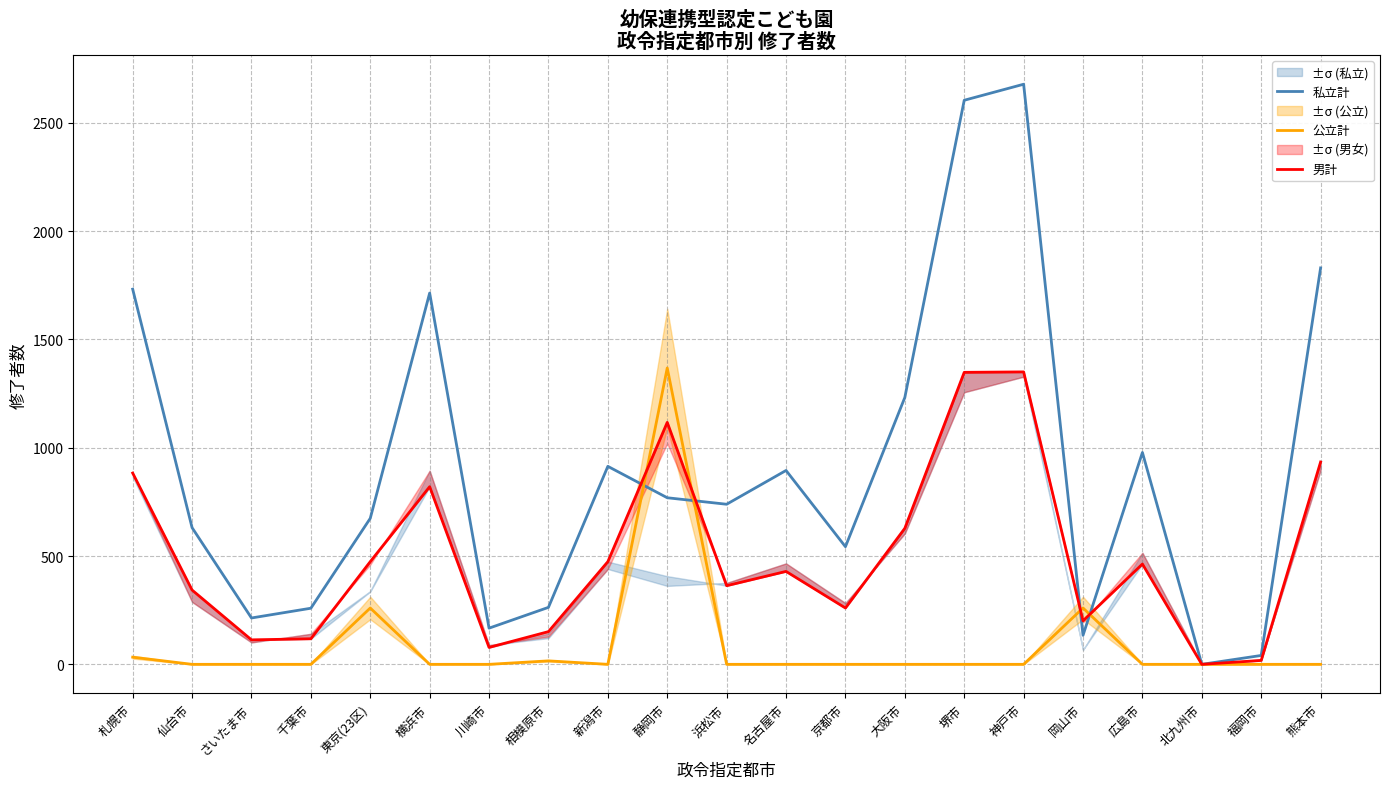

At how many categories does at least one series exceed 484?

14